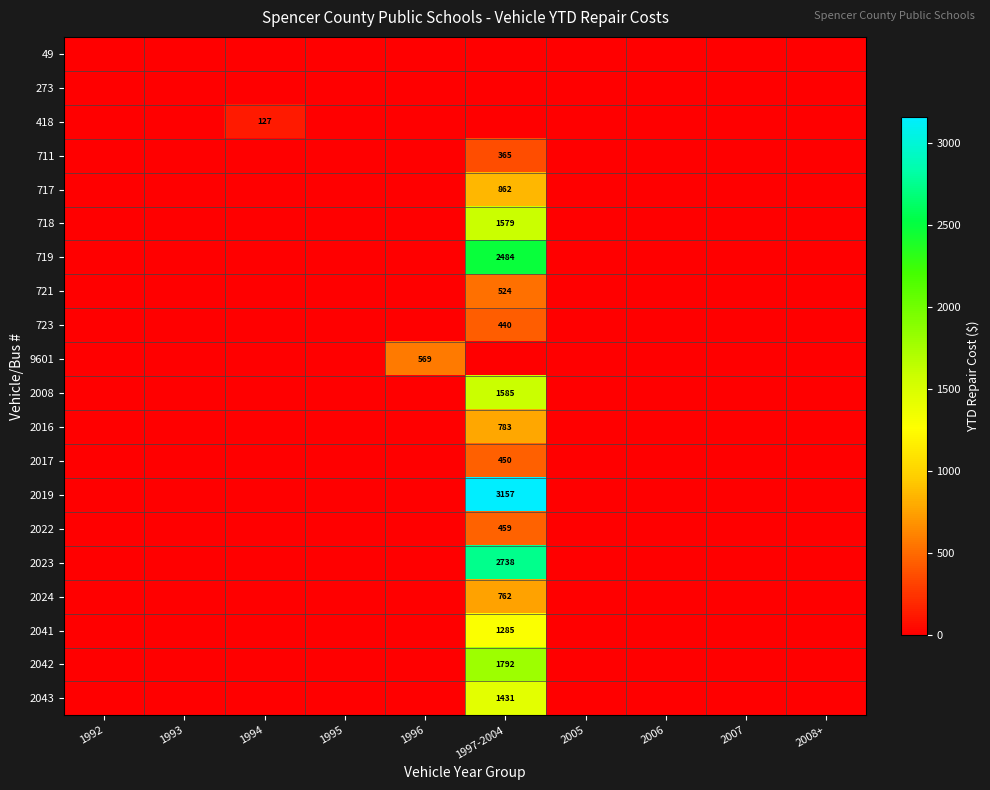

List the series in order of their peak value, lowest first.

49, 273, 418, 711, 723, 2017, 2022, 721, 9601, 2024, 2016, 717, 2041, 2043, 718, 2008, 2042, 719, 2023, 2019